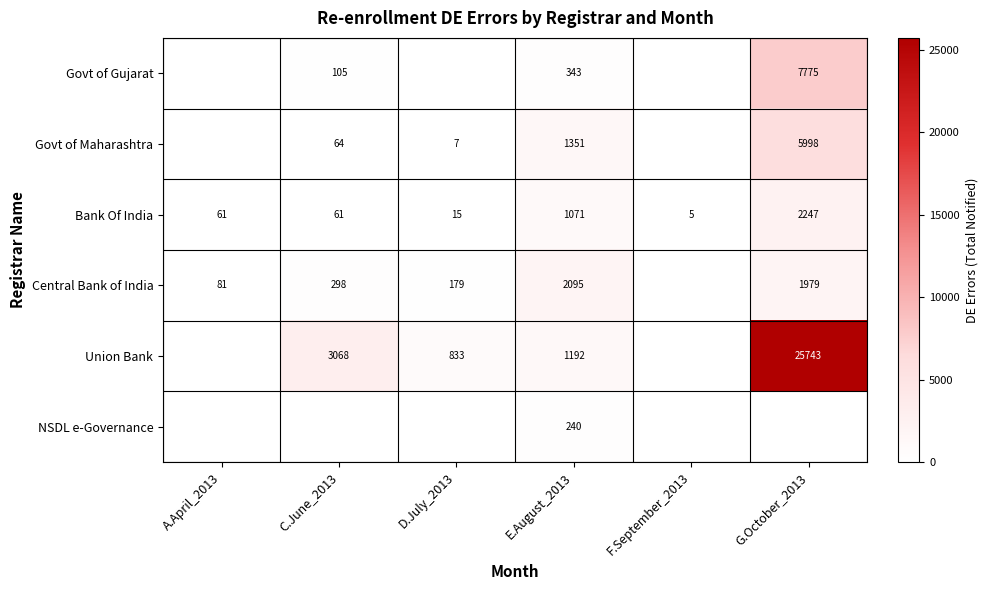

What is the difference between the Union Bank values at E.August_2013 and G.October_2013?

24551